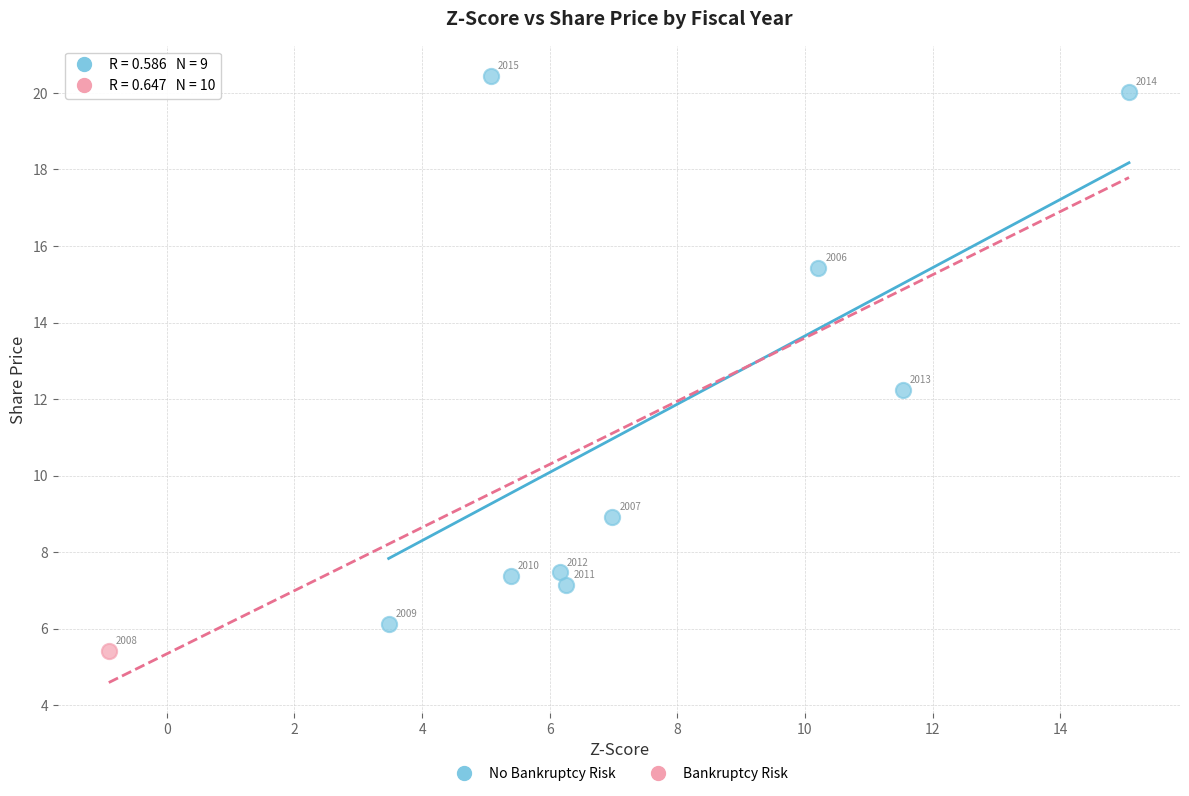

What are all the series names shown in the legend?

No Bankruptcy Risk, Bankruptcy Risk